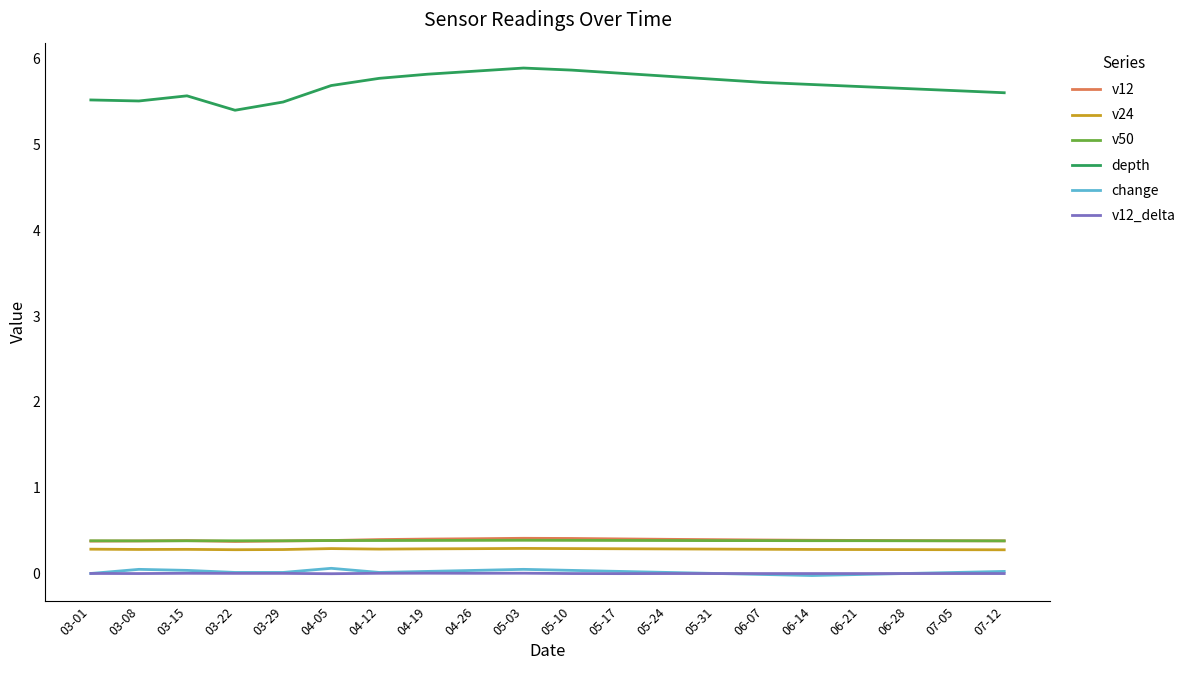

In v24, how many points are lower than both neighbors (excluding endpoints)?

3